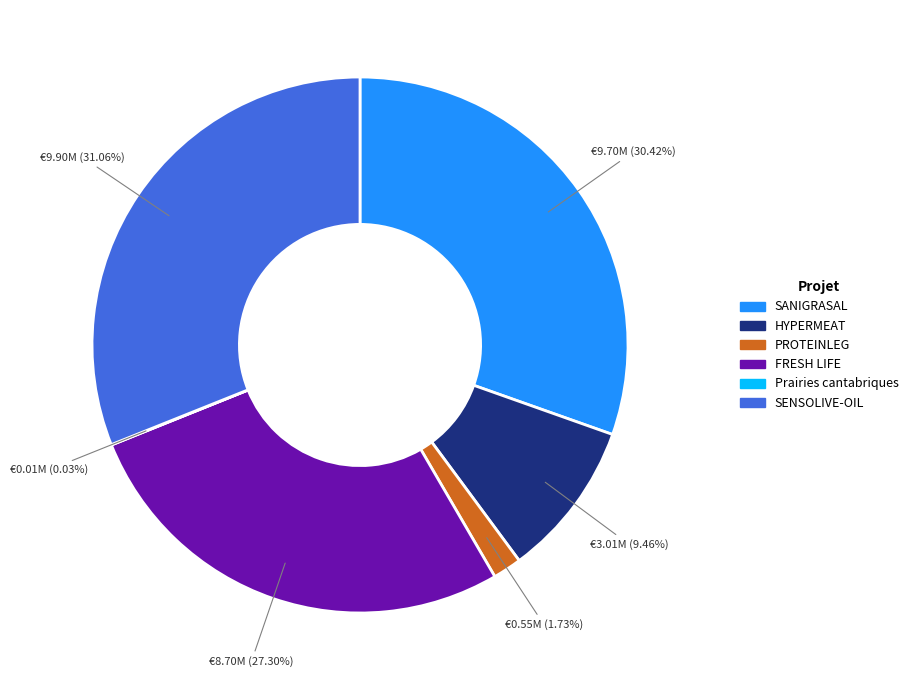

Which slice is the largest?

SENSOLIVE-OIL